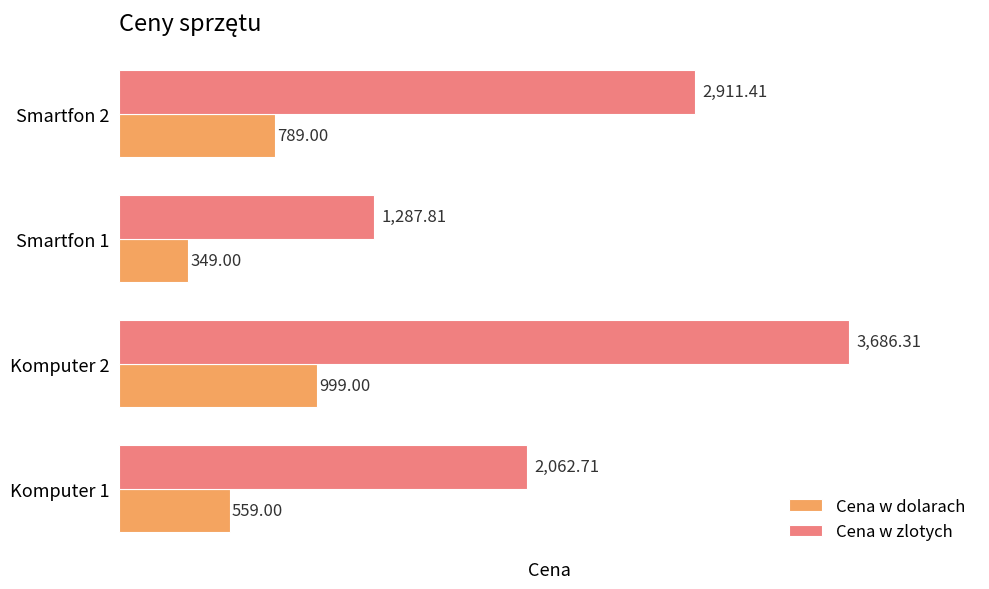

At which category does the chart reach its minimum across all series?

Smartfon 1